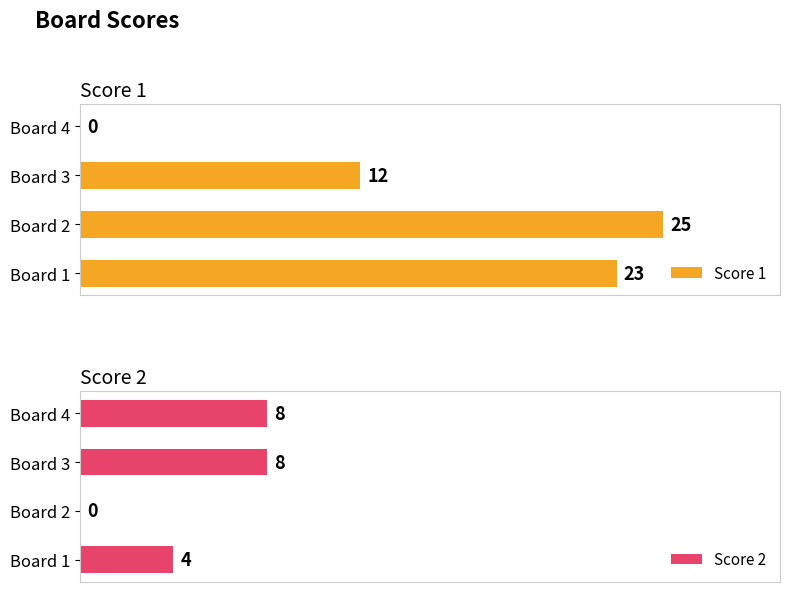

At which label is Score 1 closest to 12?

Board 3